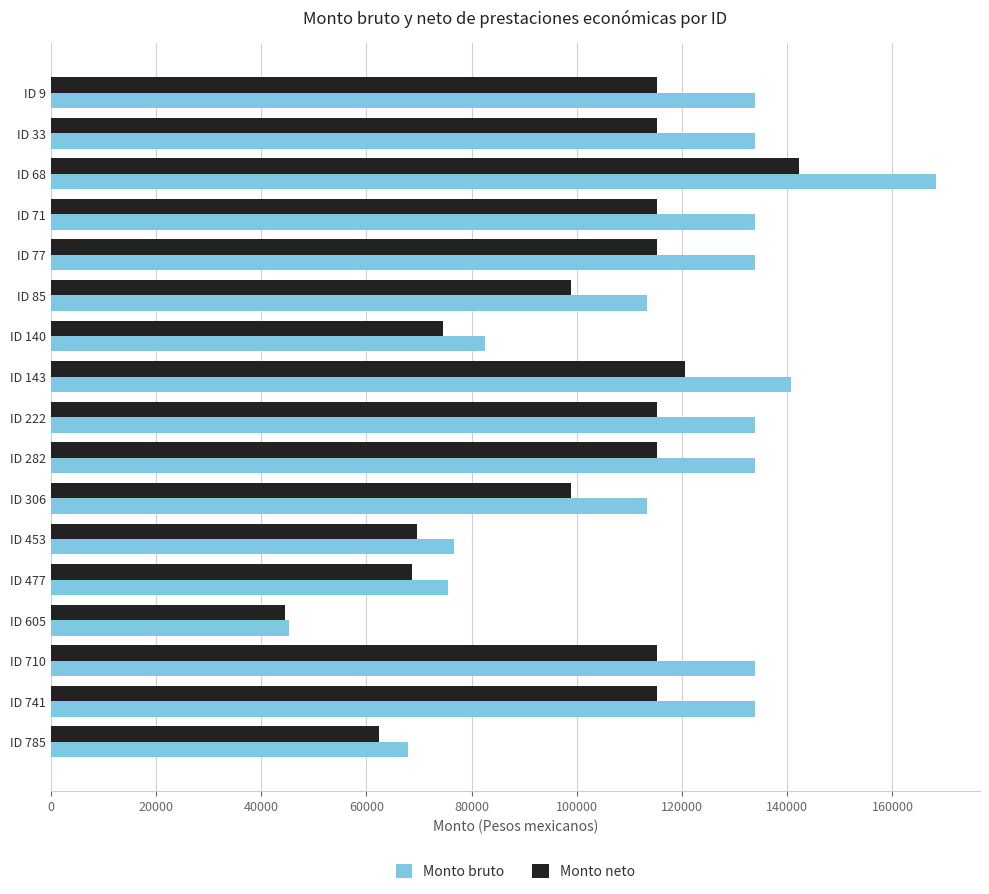

The value of Monto neto at ID 306 is 98975.4. True or false?

True